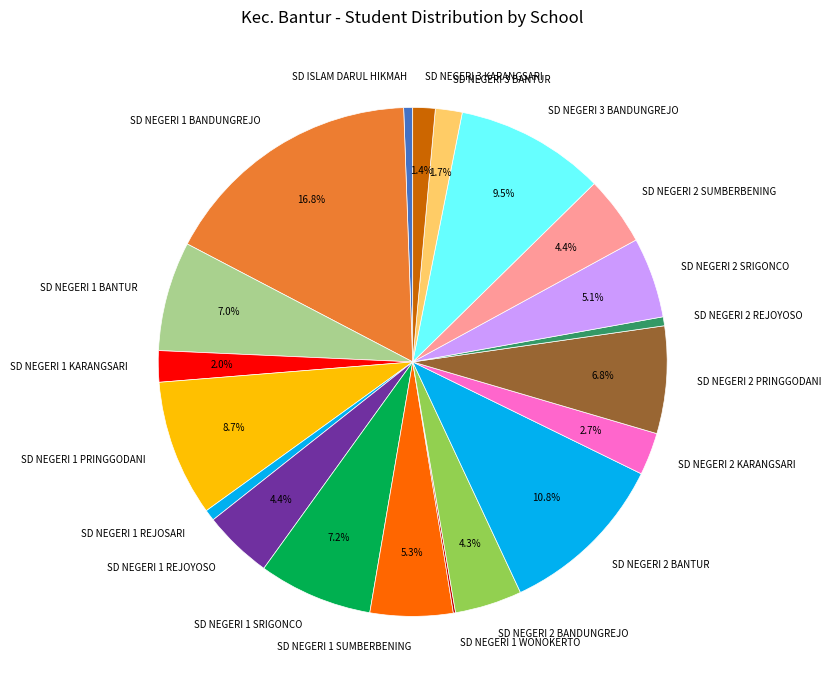

To the nearest percent, what is the difference between the largest and smallest slice percentages?

17%